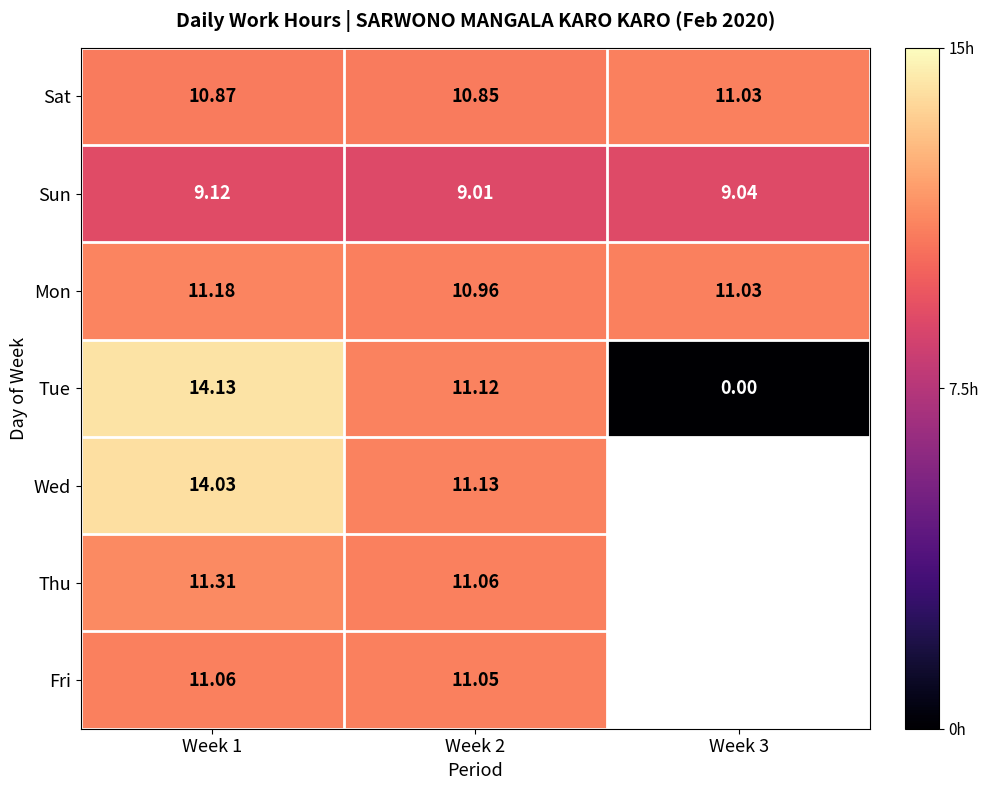

At Week 2, list the series in order from largest to smallest.

Wed, Tue, Thu, Fri, Mon, Sat, Sun